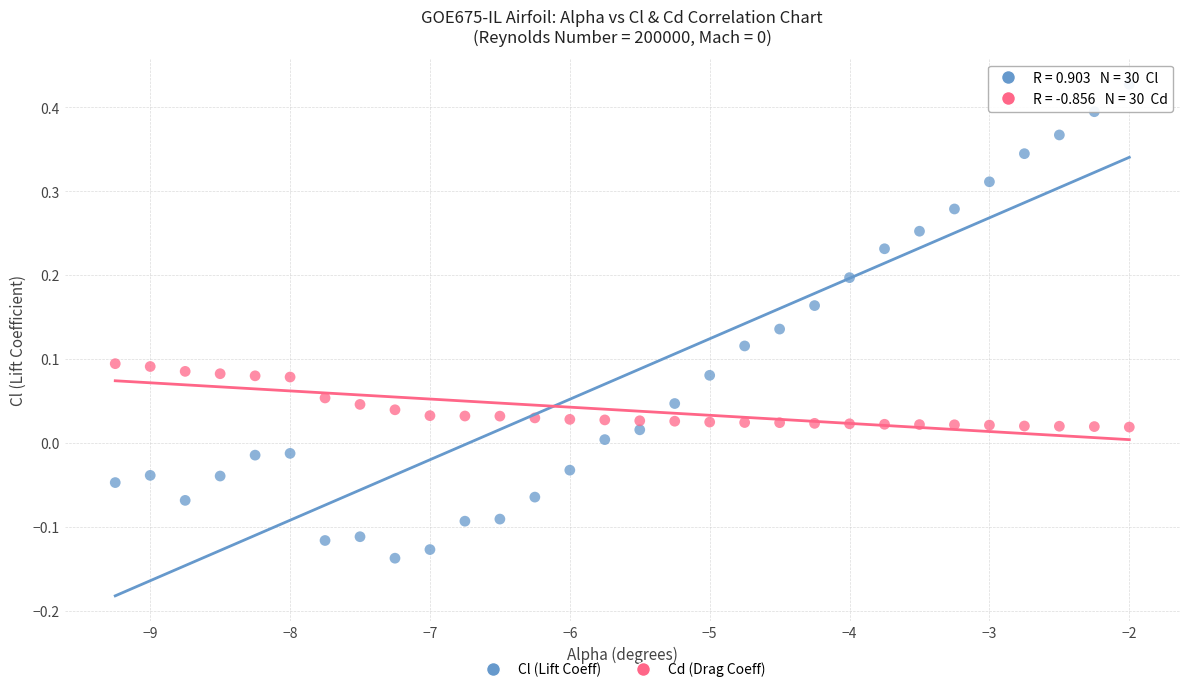

Across all data points, what is the range of X values (max minus min)?

7.2